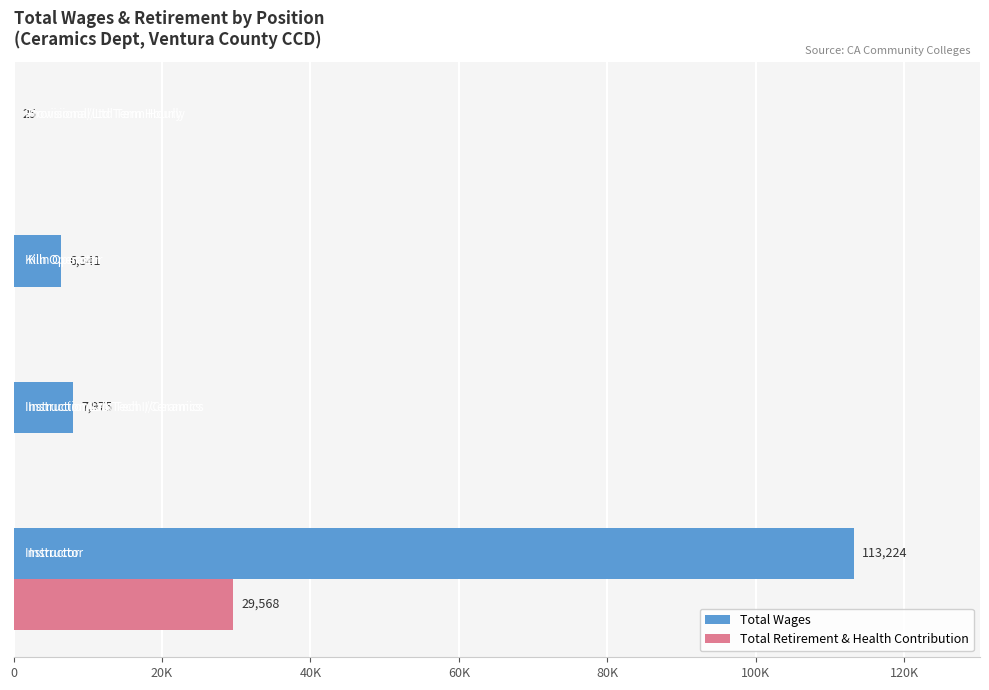

What are all the series names shown in the legend?

Total Wages, Total Retirement & Health Contribution